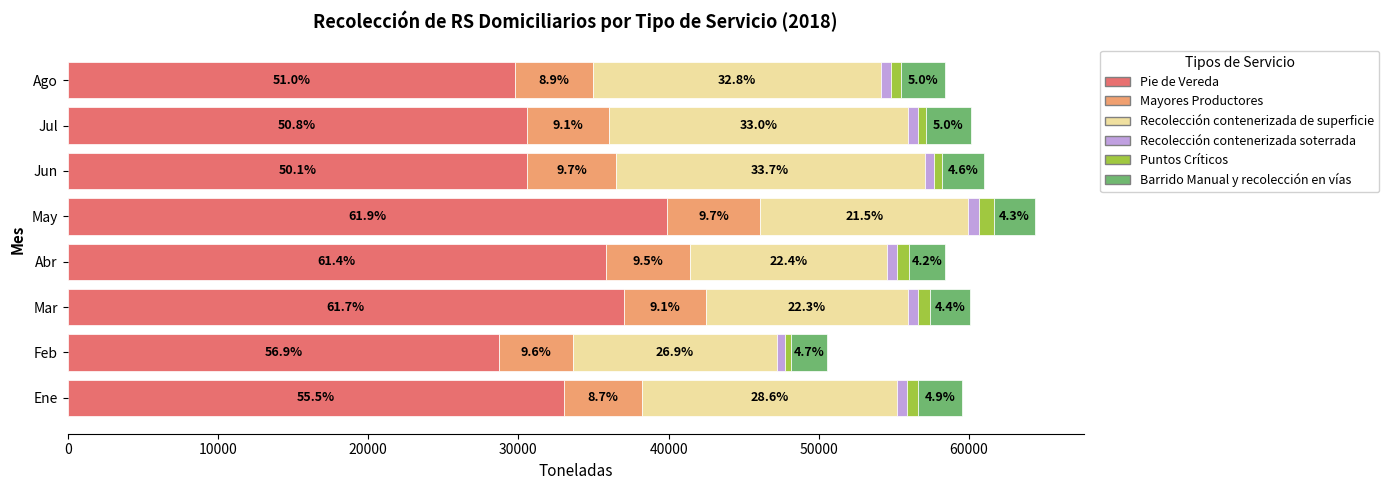

Reading left to right, extract all data points from this chart.

Pie de Vereda: 33022.8	28740.5	37042.5	35844.7	39861.1	30578.8	30564.2	29783.7
Mayores Productores: 5199.9	4872.0	5455.6	5572.4	6238.3	5902.7	5482.6	5187.8
Recolección contenerizada de superficie: 17001.6	13607.6	13419.1	13102.9	13835.4	20559.2	19864.9	19134.4
Recolección contenerizada soterrada: 636.2	548.7	694.8	685.4	718.5	611.8	699.1	677.0
Puntos Críticos: 763.3	387.4	804.5	764.7	990.0	526.6	497.8	665.2
Barrido Manual y recolección en vías: 2923.1	2353.0	2628.9	2425.1	2769.3	2829.7	3003.5	2936.4